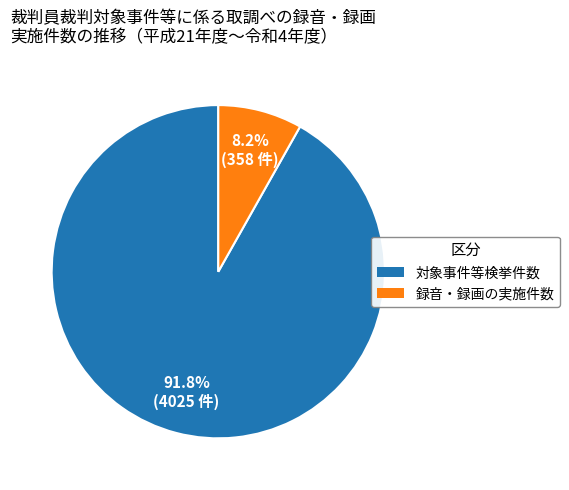

Is the sum of 対象事件等検挙件数 and 録音・録画の実施件数 greater than half?

Yes